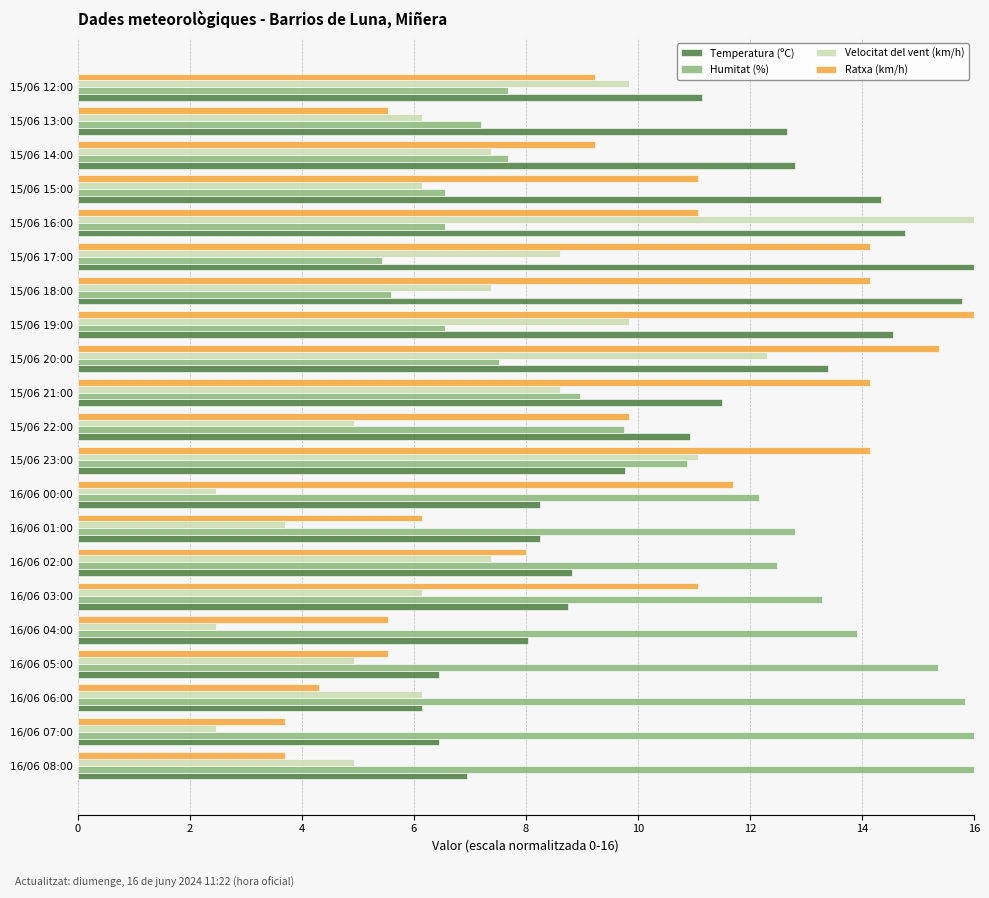

Is it true that Velocitat del vent (km/h) equals 4.4 at 15/06 23:00?

False